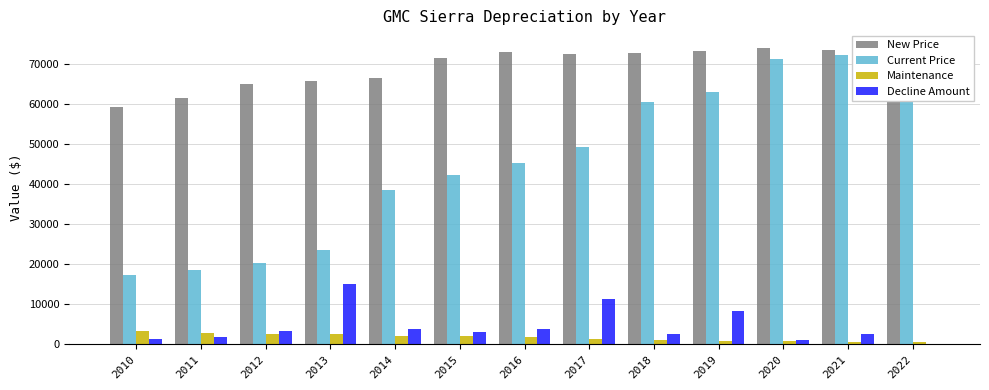

What is the value of the Decline Amount bar at the 5th from the left?

3722